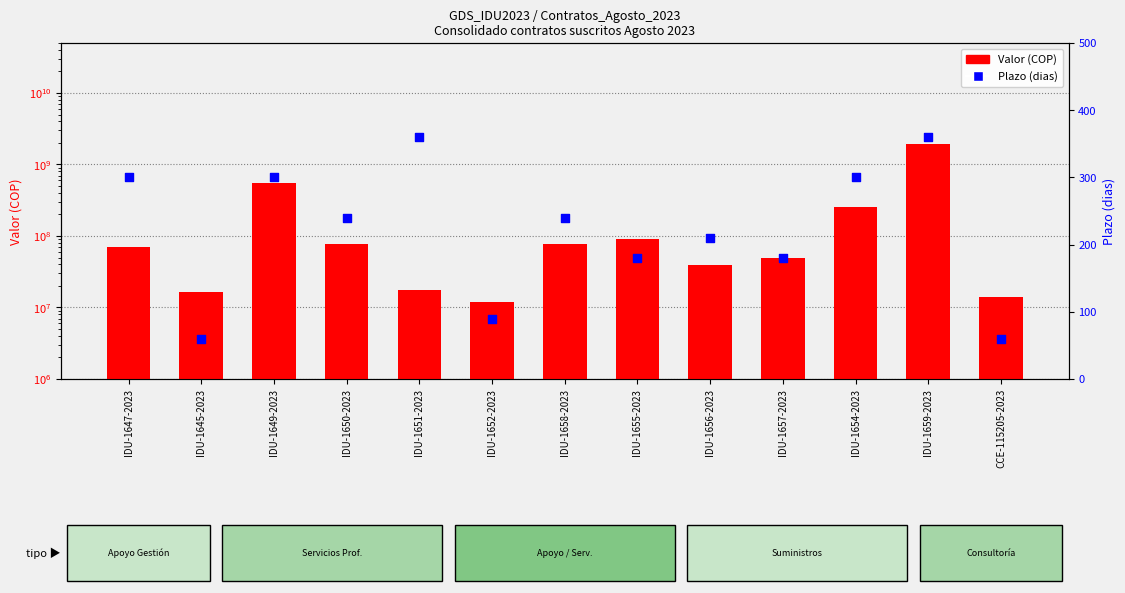

Which series reaches the minimum Y coordinate?

Plazo (dias)